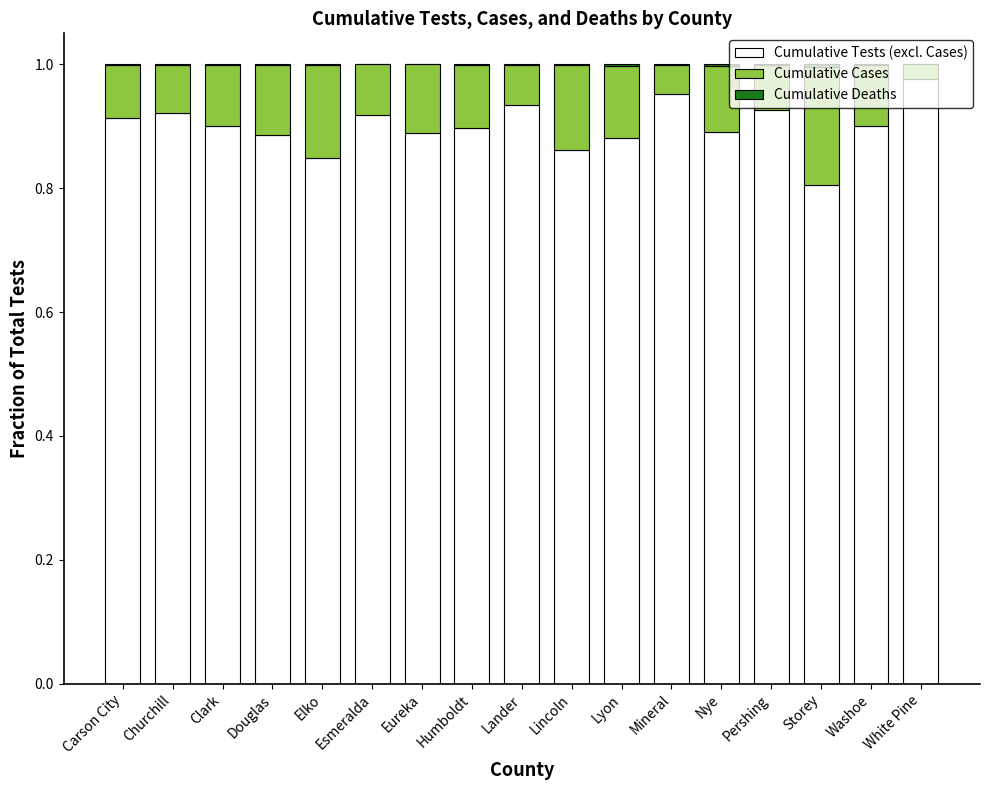

At which label does Cumulative Tests (excl. Cases) reach its peak?

White Pine